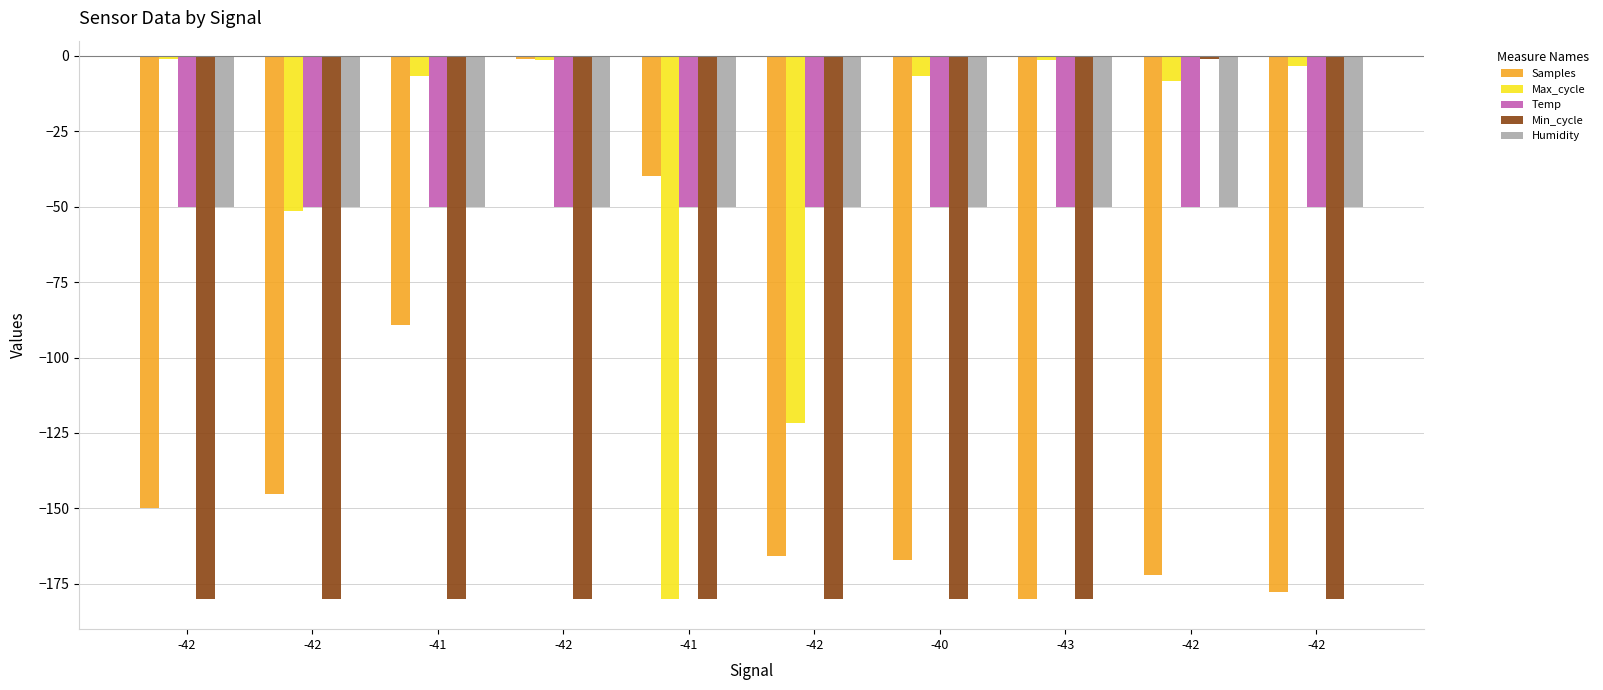

Reading left to right, list all the values displayed in this chart.

Samples: -149.9	-145.3	-89.3	-1.0	-39.9	-165.7	-167.2	-180.0	-172.1	-177.6
Max_cycle: -1.0	-51.5	-6.6	-1.5	-180.0	-121.6	-6.6	-1.5	-8.5	-3.3
Temp: -50.0	-50.0	-50.0	-50.0	-50.0	-50.0	-50.0	-50.0	-50.0	-50.0
Min_cycle: -180.0	-180.0	-180.0	-180.0	-180.0	-180.0	-180.0	-180.0	-1.0	-180.0
Humidity: -50.0	-50.0	-50.0	-50.0	-50.0	-50.0	-50.0	-50.0	-50.0	-50.0